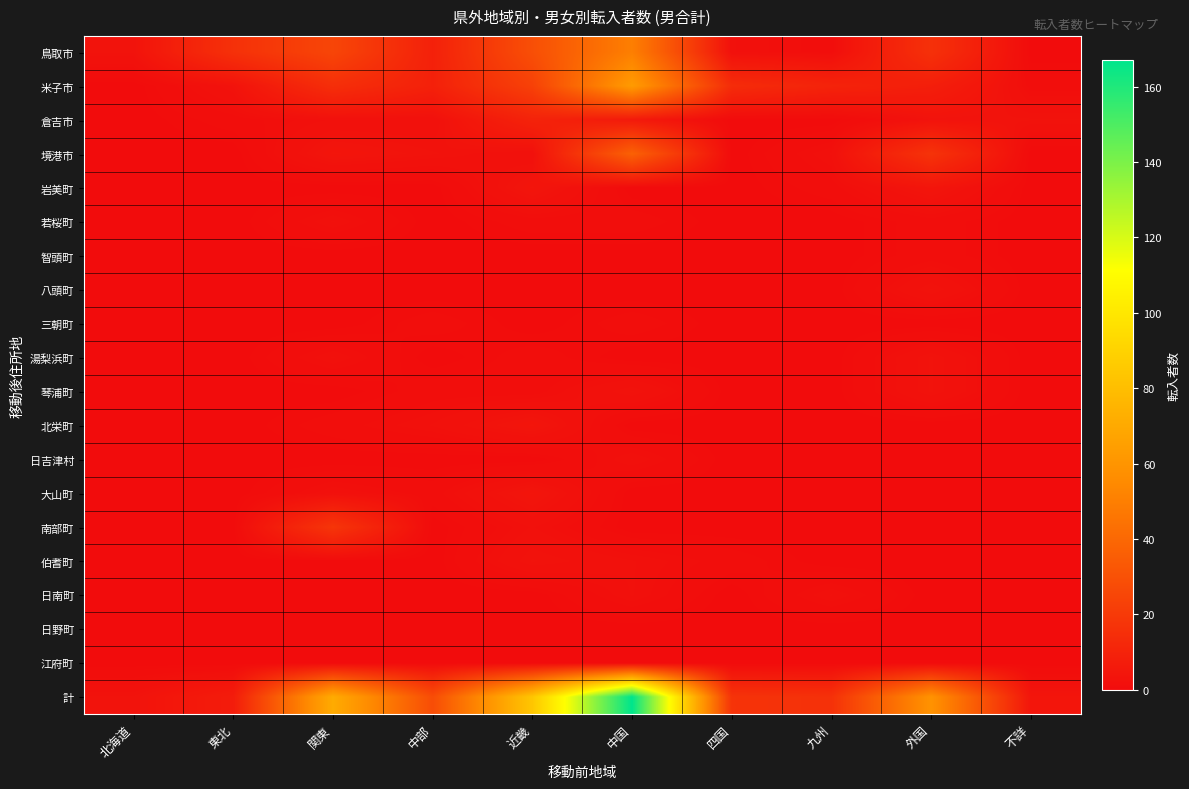

Reading left to right, extract all data points from this chart.

鳥取市: 北海道=3	東北=16	関東=25	中部=9	近畿=29	中国=50	四国=2	九州=1	外国=16	不詳=0
米子市: 北海道=0	東北=3	関東=15	中部=9	近畿=23	中国=63	四国=14	九州=10	外国=8	不詳=1
倉吉市: 北海道=0	東北=1	関東=2	中部=2	近畿=10	中国=6	四国=0	九州=0	外国=3	不詳=3
境港市: 北海道=0	東北=0	関東=4	中部=3	近畿=2	中国=37	四国=0	九州=2	外国=17	不詳=0
岩美町: 北海道=0	東北=0	関東=0	中部=0	近畿=4	中国=0	四国=0	九州=1	外国=4	不詳=0
若桜町: 北海道=0	東北=0	関東=2	中部=0	近畿=1	中国=1	四国=0	九州=0	外国=1	不詳=0
智頭町: 北海道=0	東北=0	関東=0	中部=0	近畿=0	中国=0	四国=0	九州=0	外国=1	不詳=0
八頭町: 北海道=0	東北=0	関東=0	中部=0	近畿=0	中国=0	四国=0	九州=0	外国=3	不詳=0
三朝町: 北海道=0	東北=0	関東=0	中部=1	近畿=0	中国=1	四国=0	九州=0	外国=0	不詳=0
湯梨浜町: 北海道=0	東北=0	関東=2	中部=0	近畿=1	中国=0	四国=0	九州=0	外国=3	不詳=0
琴浦町: 北海道=0	東北=0	関東=0	中部=1	近畿=1	中国=3	四国=0	九州=0	外国=3	不詳=0
北栄町: 北海道=0	東北=0	関東=1	中部=2	近畿=4	中国=0	四国=0	九州=0	外国=0	不詳=0
日吉津村: 北海道=0	東北=0	関東=0	中部=0	近畿=0	中国=2	四国=0	九州=0	外国=0	不詳=0
大山町: 北海道=0	東北=0	関東=2	中部=1	近畿=4	中国=0	四国=0	九州=0	外国=0	不詳=0
南部町: 北海道=0	東北=0	関東=18	中部=0	近畿=2	中国=0	四国=0	九州=0	外国=0	不詳=0
伯耆町: 北海道=0	東北=0	関東=0	中部=0	近畿=3	中国=2	四国=1	九州=0	外国=0	不詳=0
日南町: 北海道=0	東北=0	関東=0	中部=0	近畿=0	中国=2	四国=0	九州=2	外国=0	不詳=0
日野町: 北海道=0	東北=0	関東=0	中部=0	近畿=0	中国=0	四国=0	九州=0	外国=0	不詳=0
江府町: 北海道=0	東北=0	関東=0	中部=0	近畿=0	中国=0	四国=0	九州=0	外国=0	不詳=0
計: 北海道=3	東北=7	関東=71	中部=28	近畿=84	中国=167	四国=17	九州=16	外国=59	不詳=4